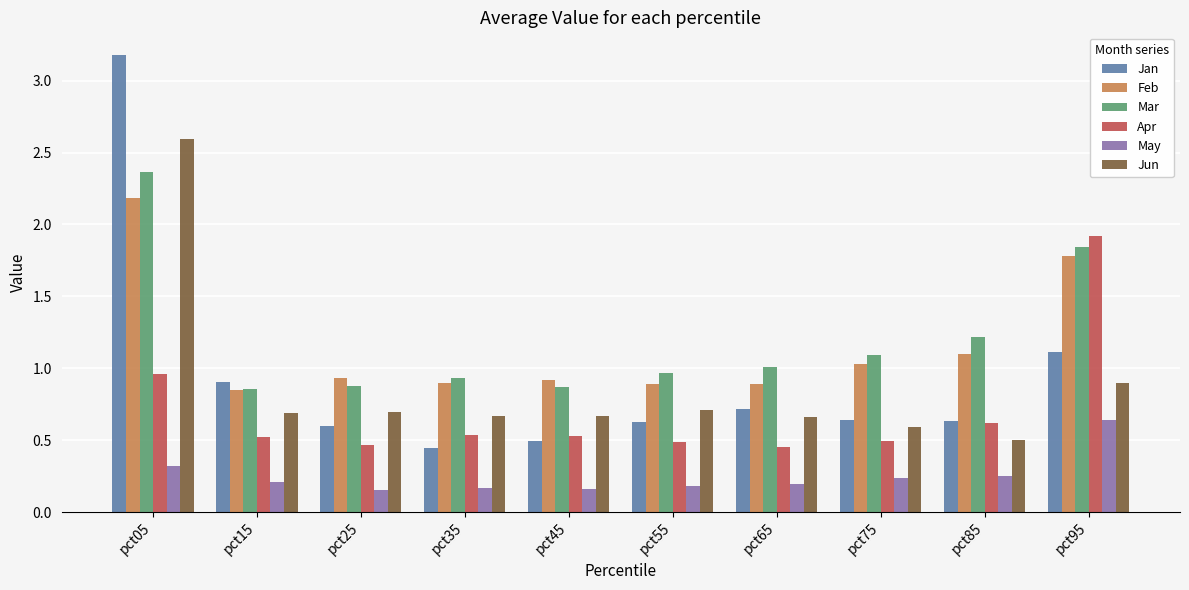

Which series has the widest spread of values?

Jan